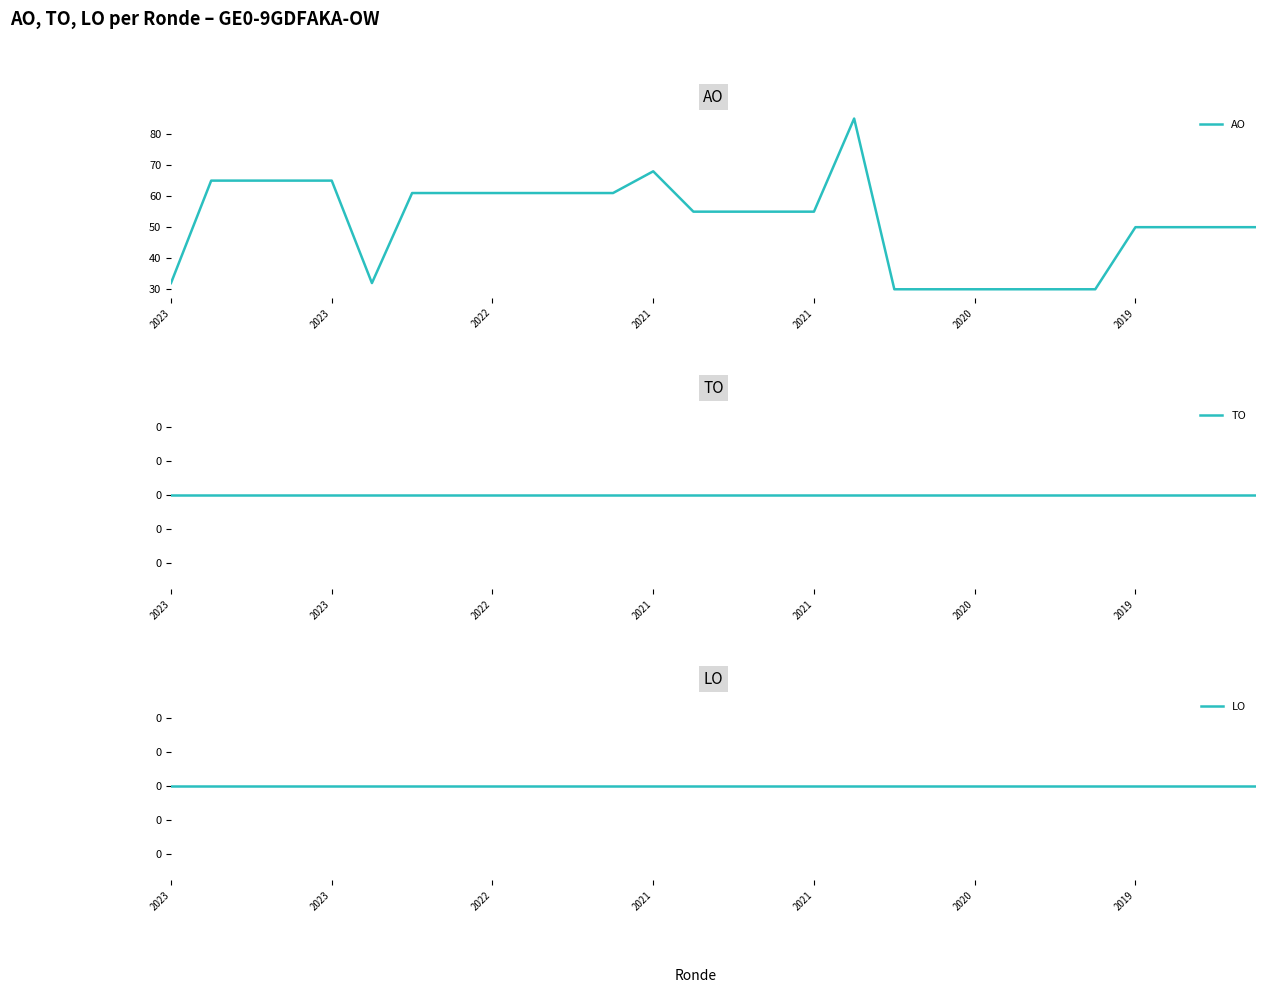

At which category is the sum across all series the highest?

17